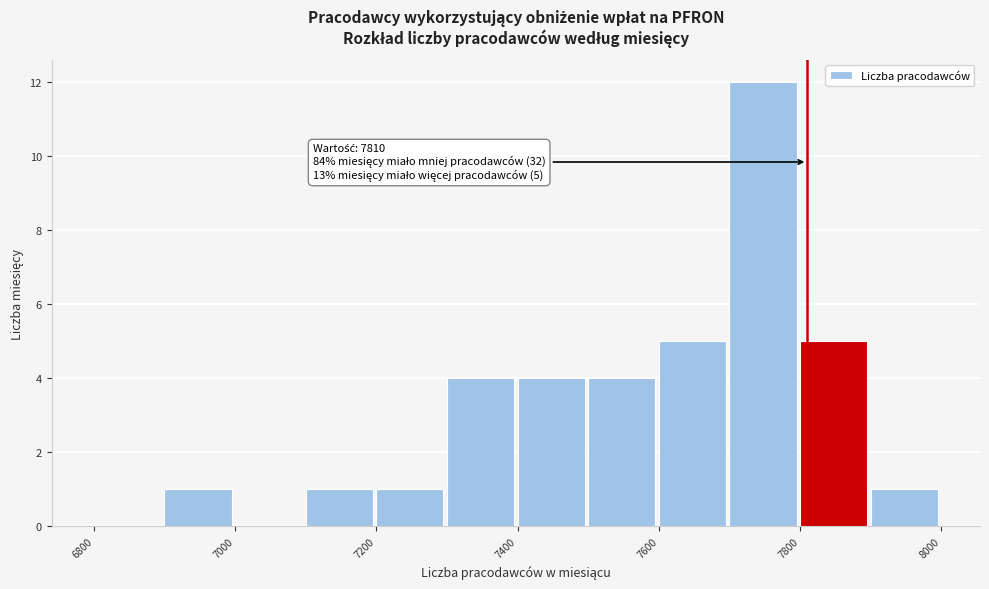

Over which range of the x-axis is the bar tallest?

7700 to 7800